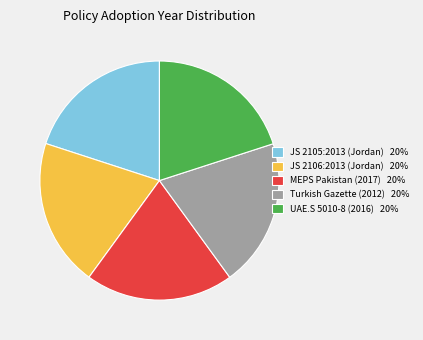

Is there any slice that represents more than half of the pie?

No